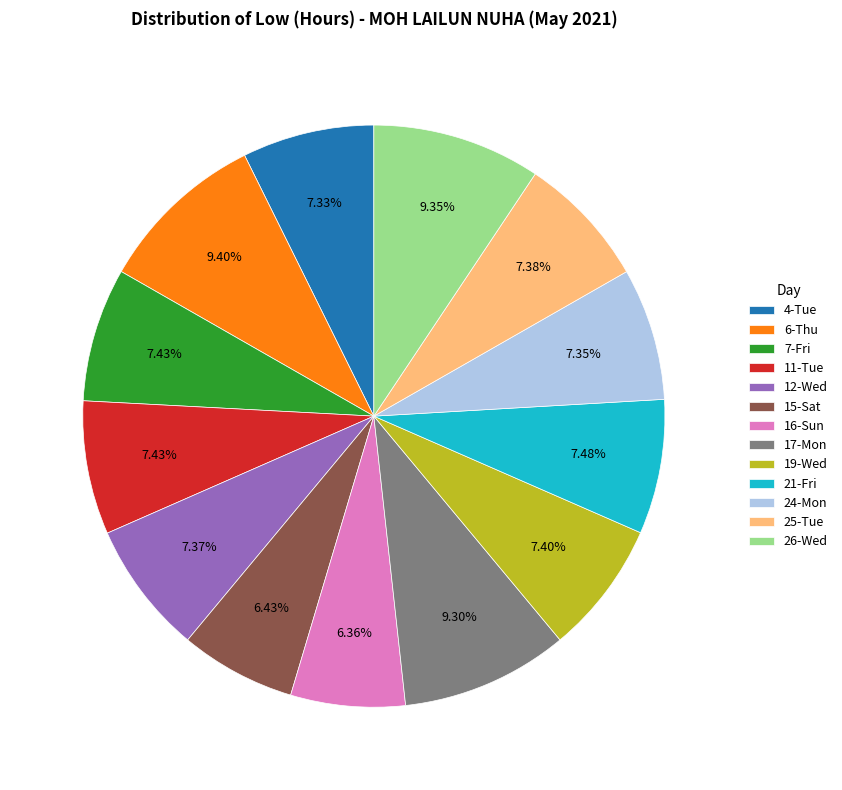

How many slices are in this pie chart?

13